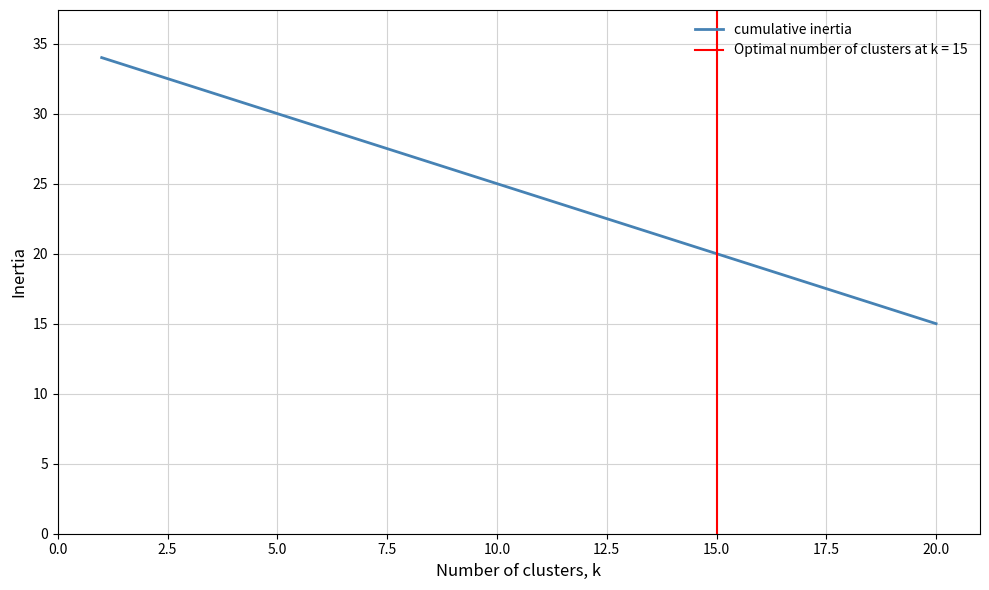

The value of cumulative inertia at 20.0 is 15. True or false?

True